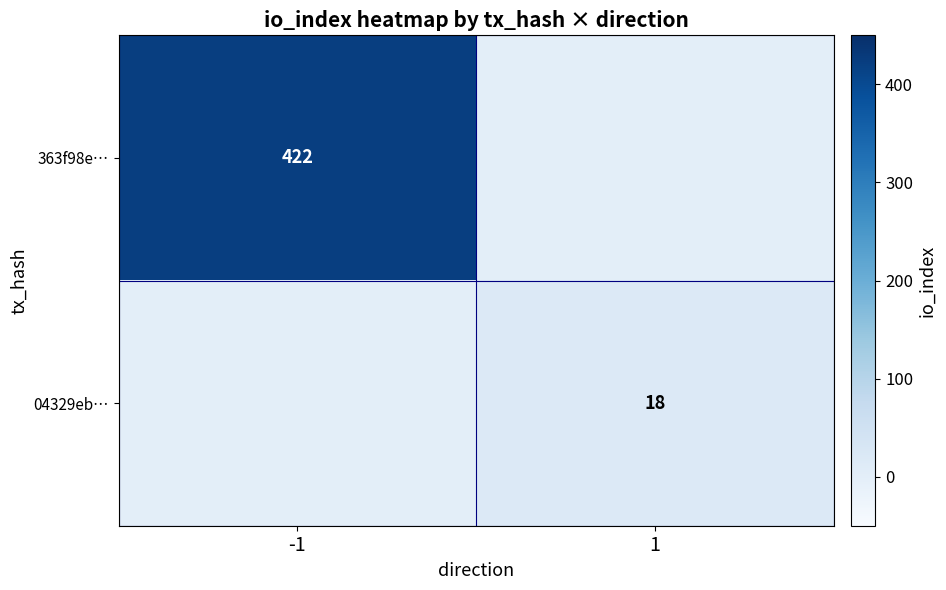

At how many categories does at least one series exceed 57?

1